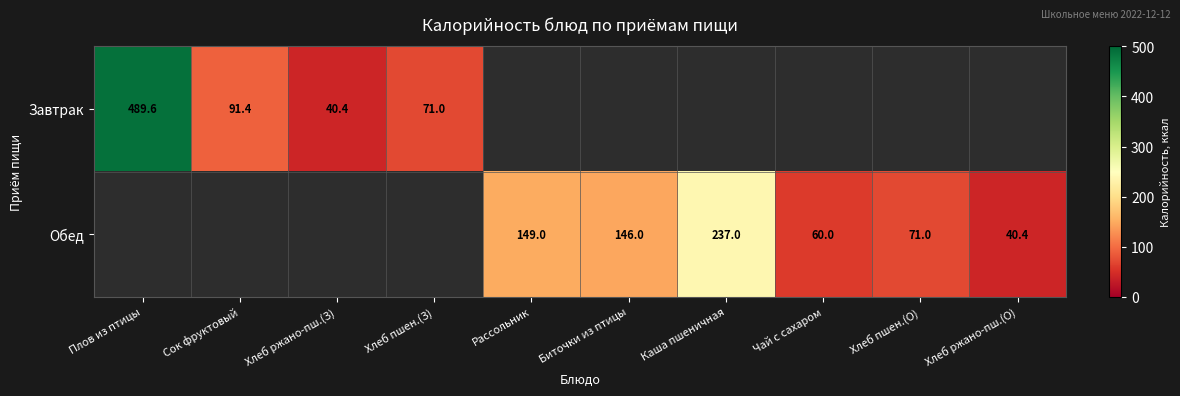

At how many categories does at least one series exceed 406?

1